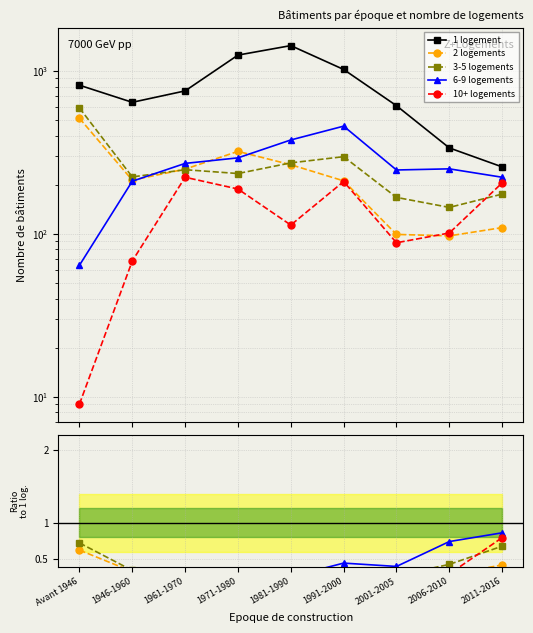

Is this an area chart (filled region under the line)?

No